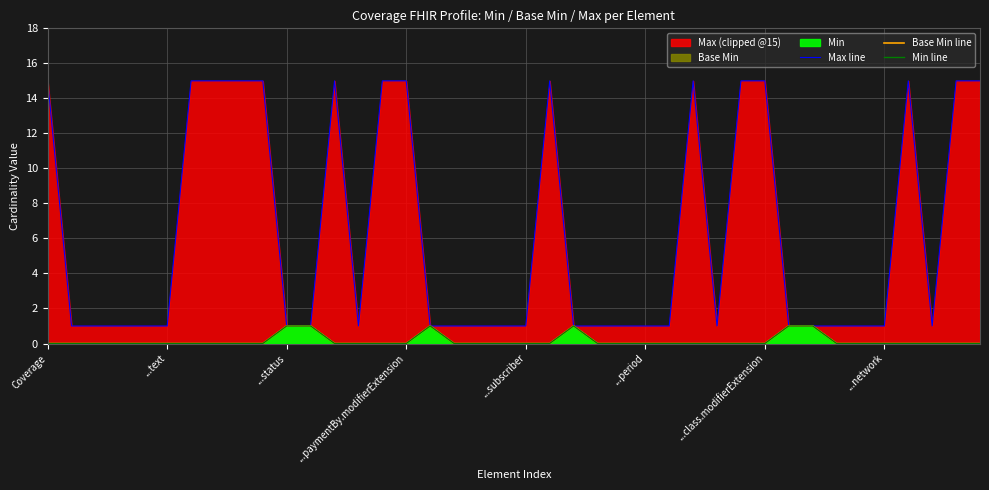

What is the difference between the maximum and second lowest values in the Max line series?

14